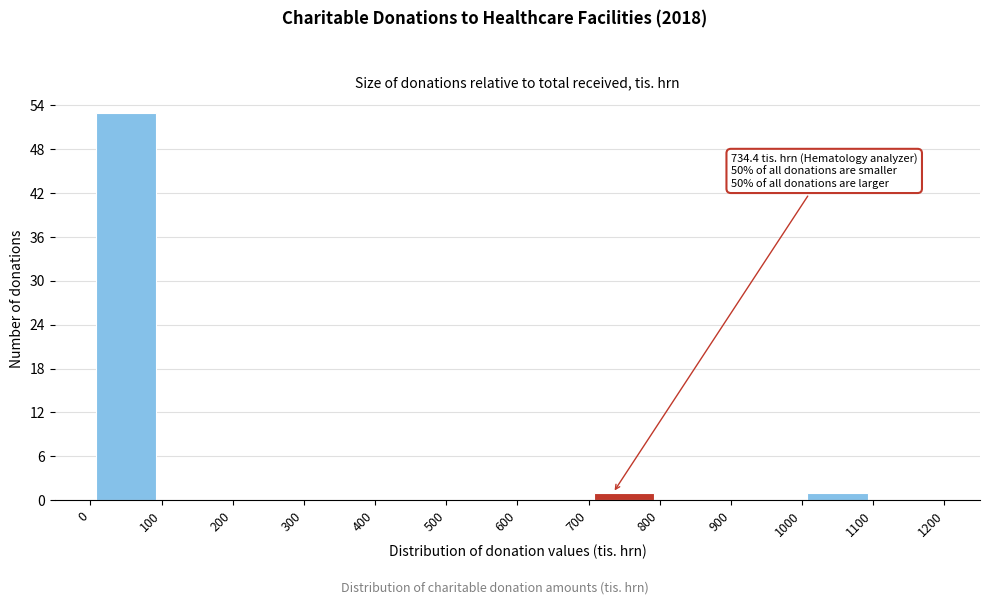

Which range on the x-axis has the tallest bar?

0 to 100